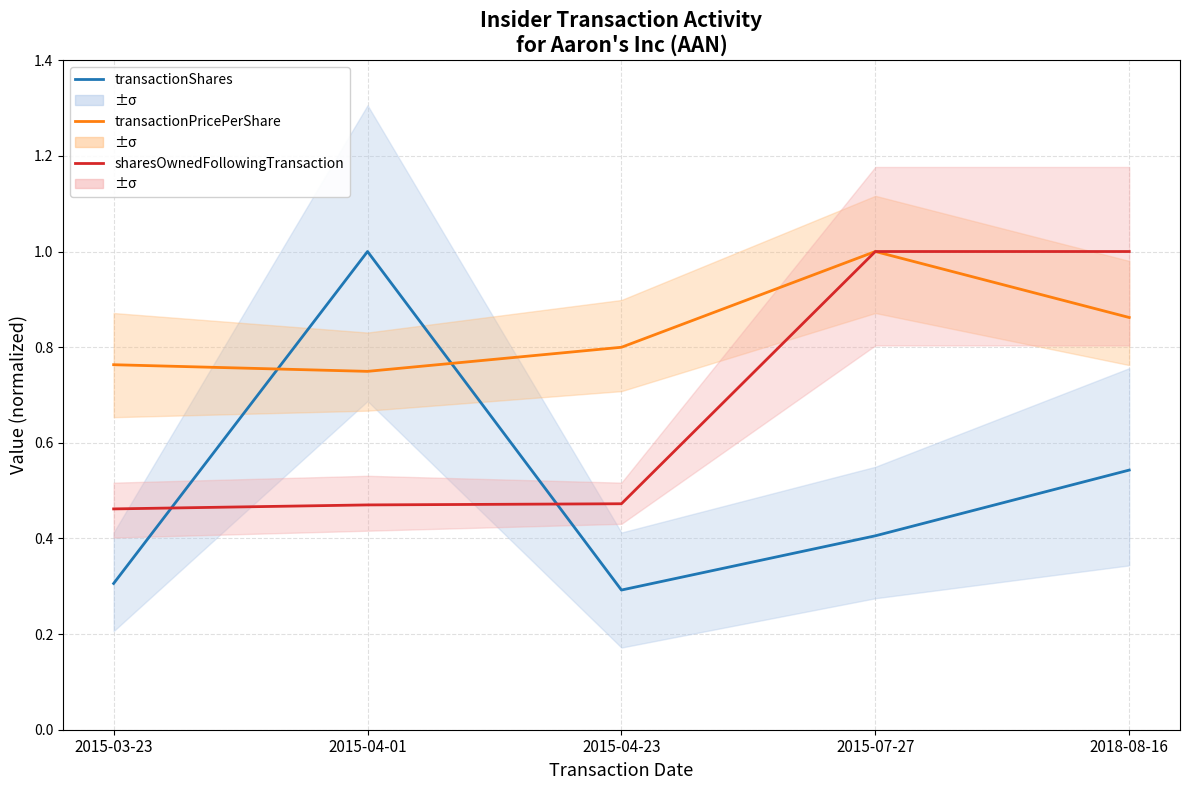

Rank the series at 2015-07-27 from highest to lowest value.

transactionPricePerShare, sharesOwnedFollowingTransaction, transactionShares